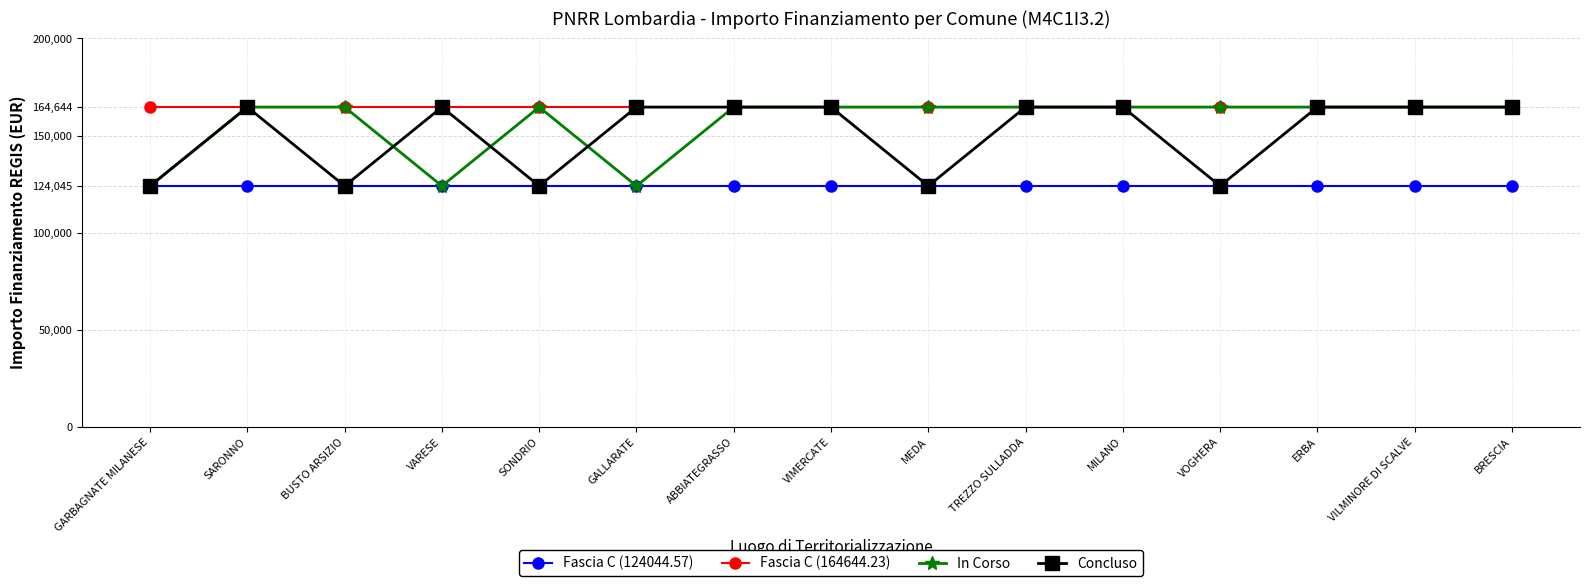

How many data points does each series have?

15